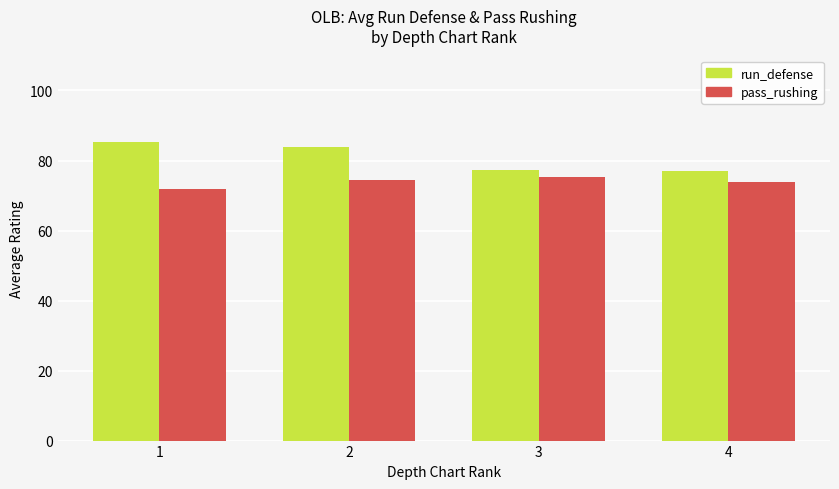

True or false: pass_rushing has a value of 74.0 at 4.

True